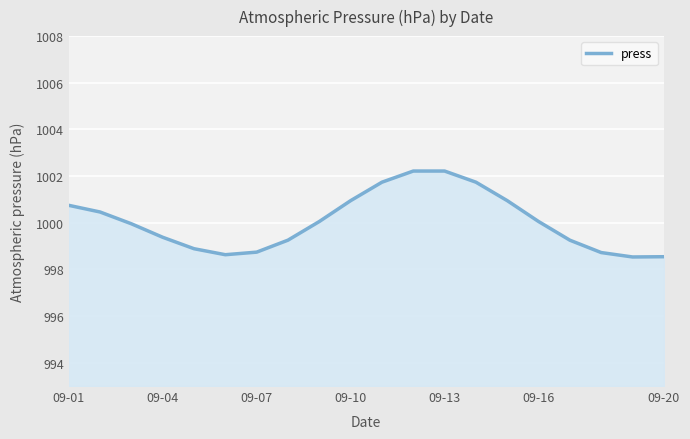

True or false: the data has more than 1 interior local peaks.

False